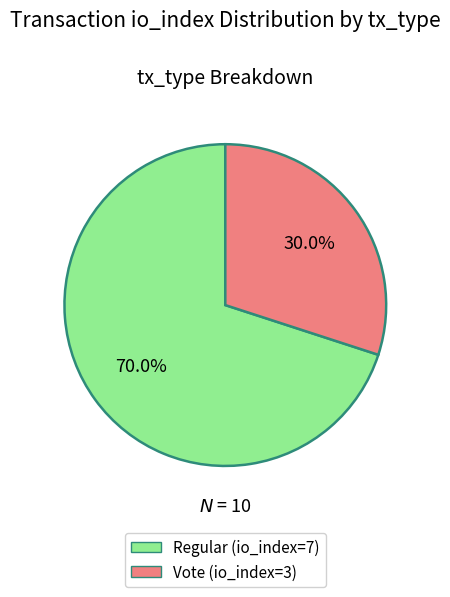

Does any single category account for the majority?

Yes